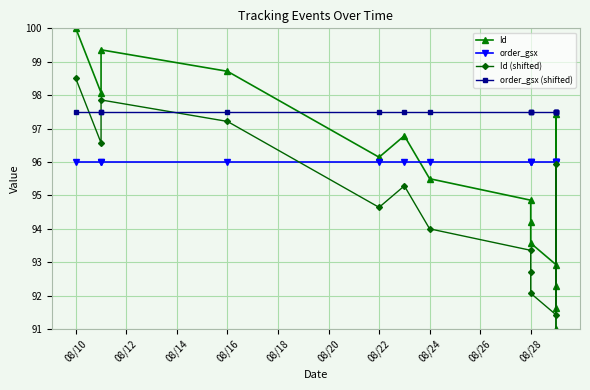

True or false: Id (shifted) has more than 2 points higher than both neighbors.

True